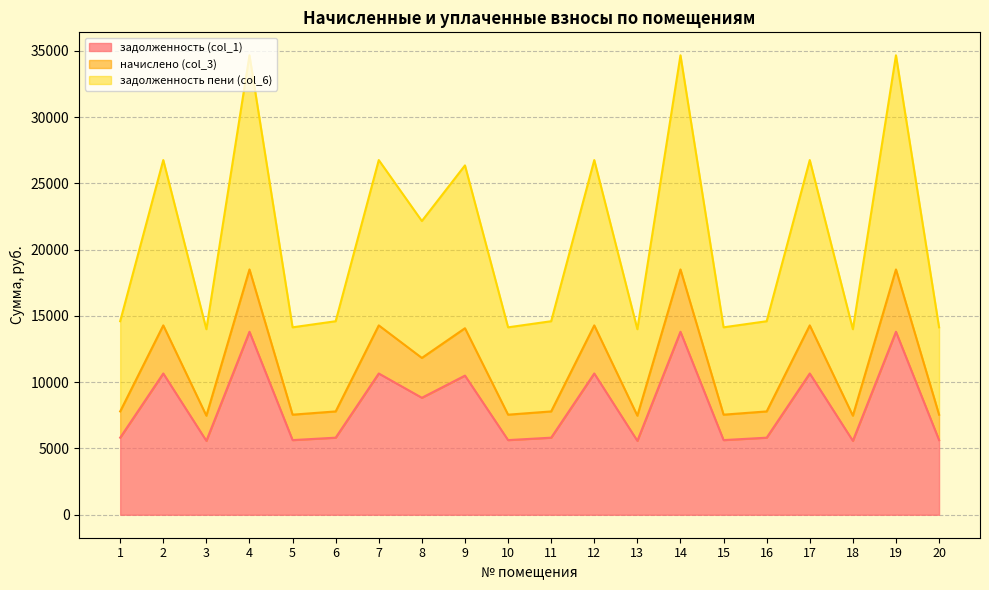

What is the total value across all series at 8?

22167.8